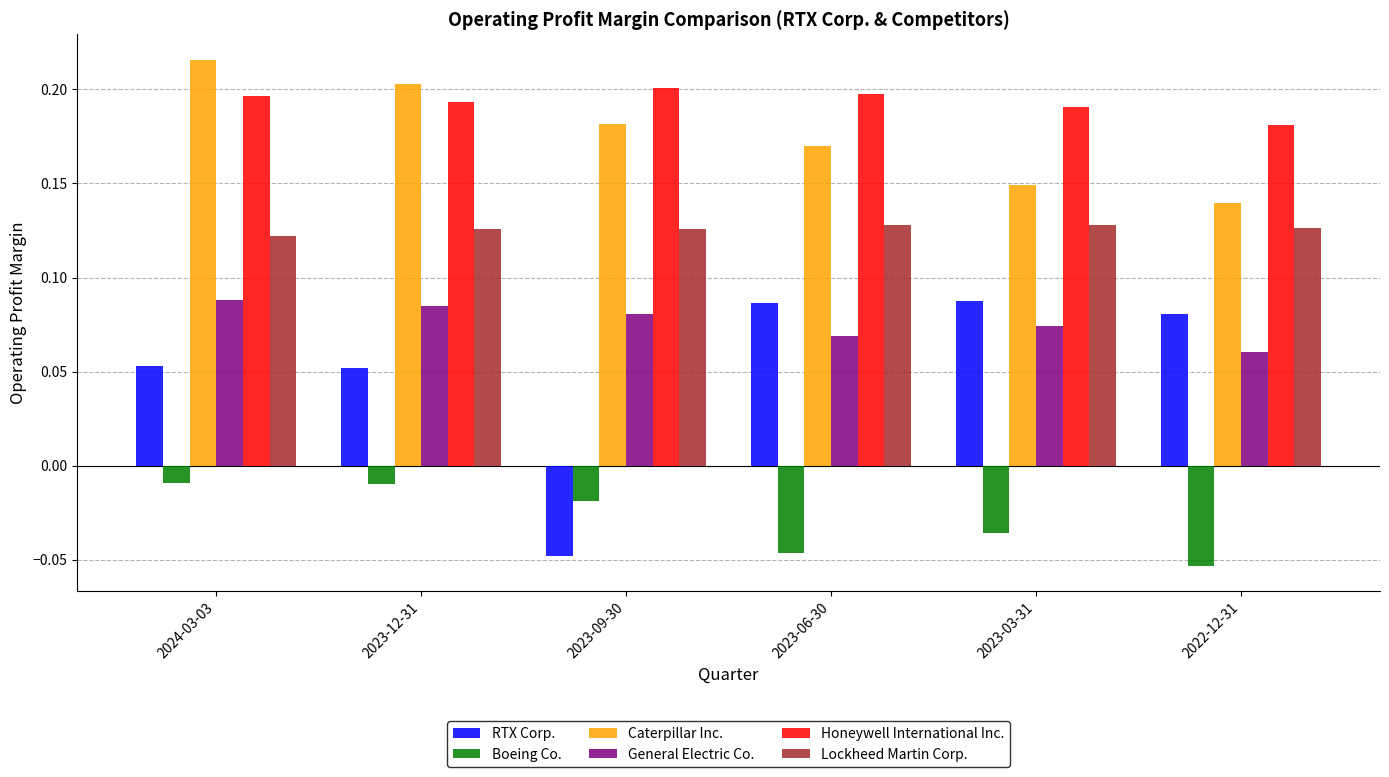

How many RTX Corp. values are between 0 and 1?

5